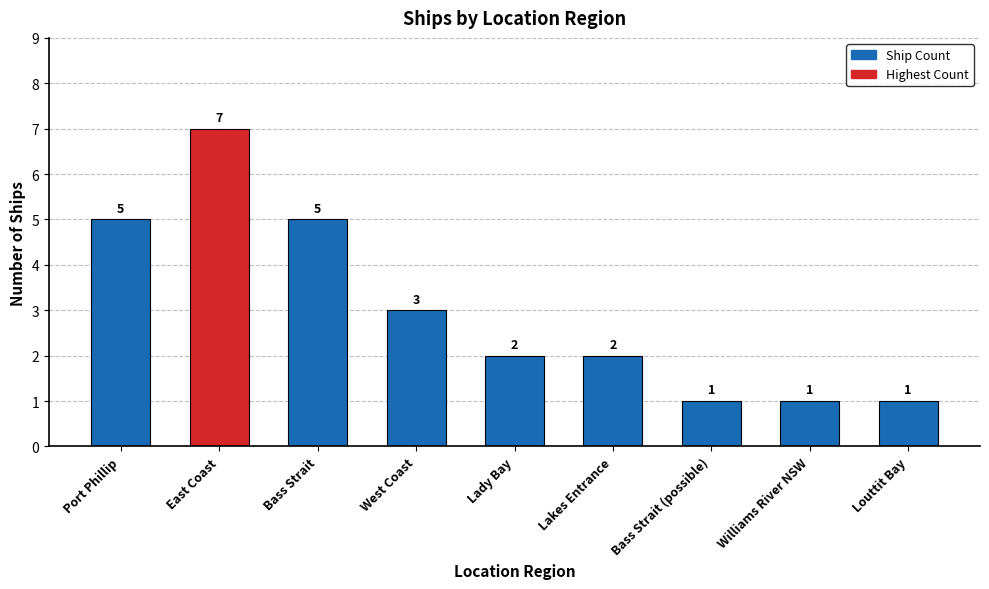

What is the difference between the maximum and minimum values?

6